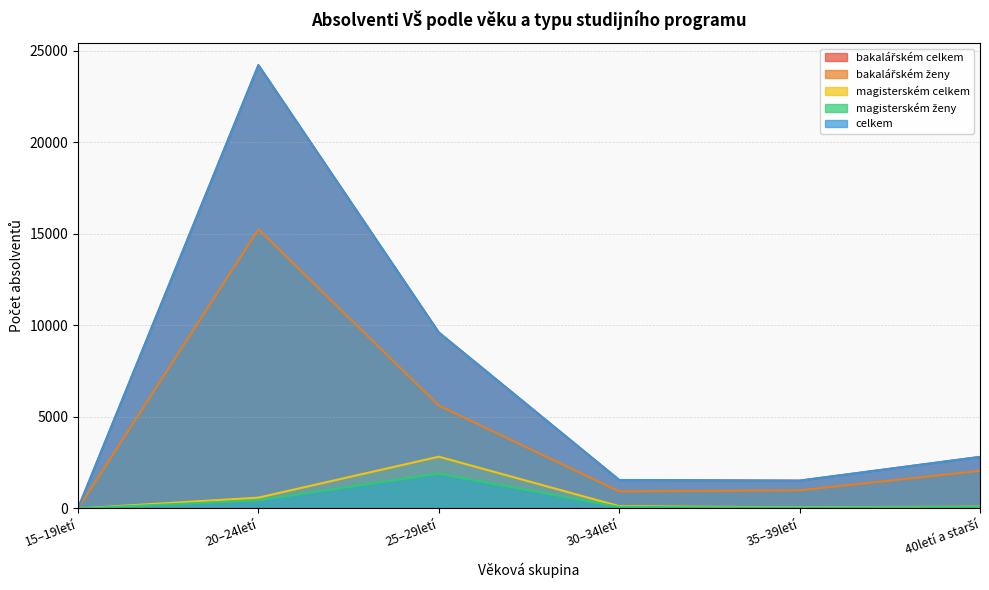

Reading right to left, transcribe all the data shown in this chart.

bakalářském celkem: 40letí a starší=2815	35–39letí=1519	30–34letí=1553	25–29letí=9603	20–24letí=24199	15–19letí=0
bakalářském ženy: 40letí a starší=2052	35–39letí=991	30–34letí=932	25–29letí=5619	20–24letí=15244	15–19letí=0
magisterském celkem: 40letí a starší=98	35–39letí=58	30–34letí=125	25–29letí=2826	20–24letí=591	15–19letí=0
magisterském ženy: 40letí a starší=83	35–39letí=44	30–34letí=84	25–29letí=1900	20–24letí=446	15–19letí=0
celkem: 40letí a starší=2815	35–39letí=1519	30–34letí=1553	25–29letí=9603	20–24letí=24199	15–19letí=0